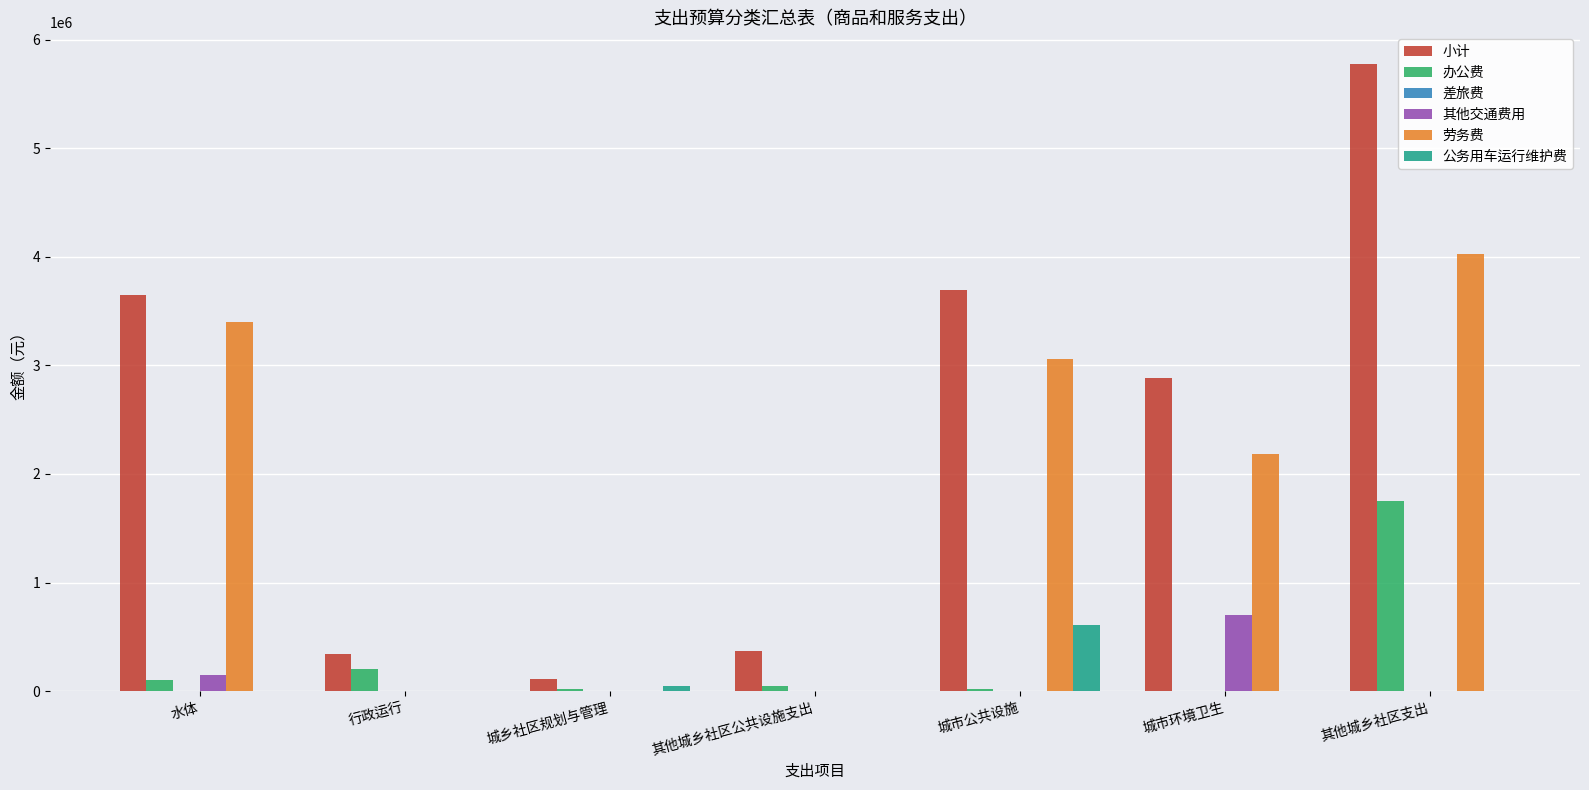

The value of 其他交通费用 at 城市公共设施 is 0. True or false?

True